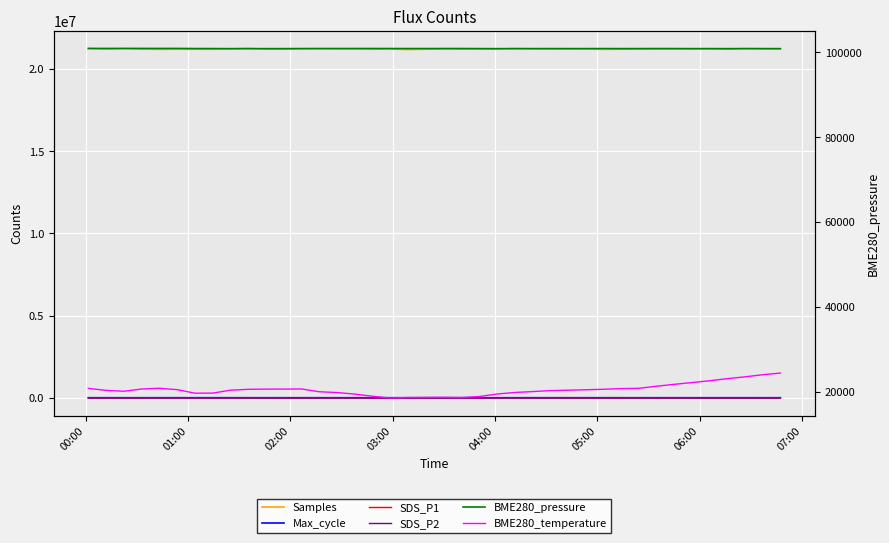

How many values in the Samples series exceed 21206946?

19